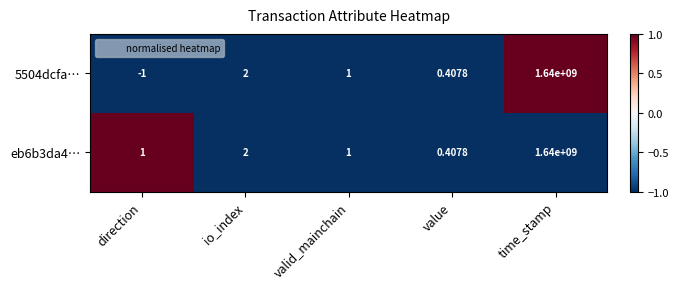

At which label is 5504dcfa… closest to 819999999?

io_index